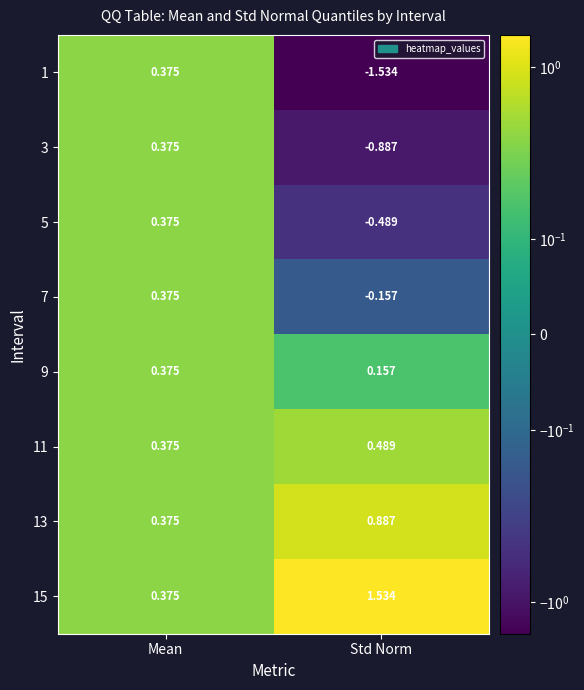

At which label is 5 closest to 0?

Mean